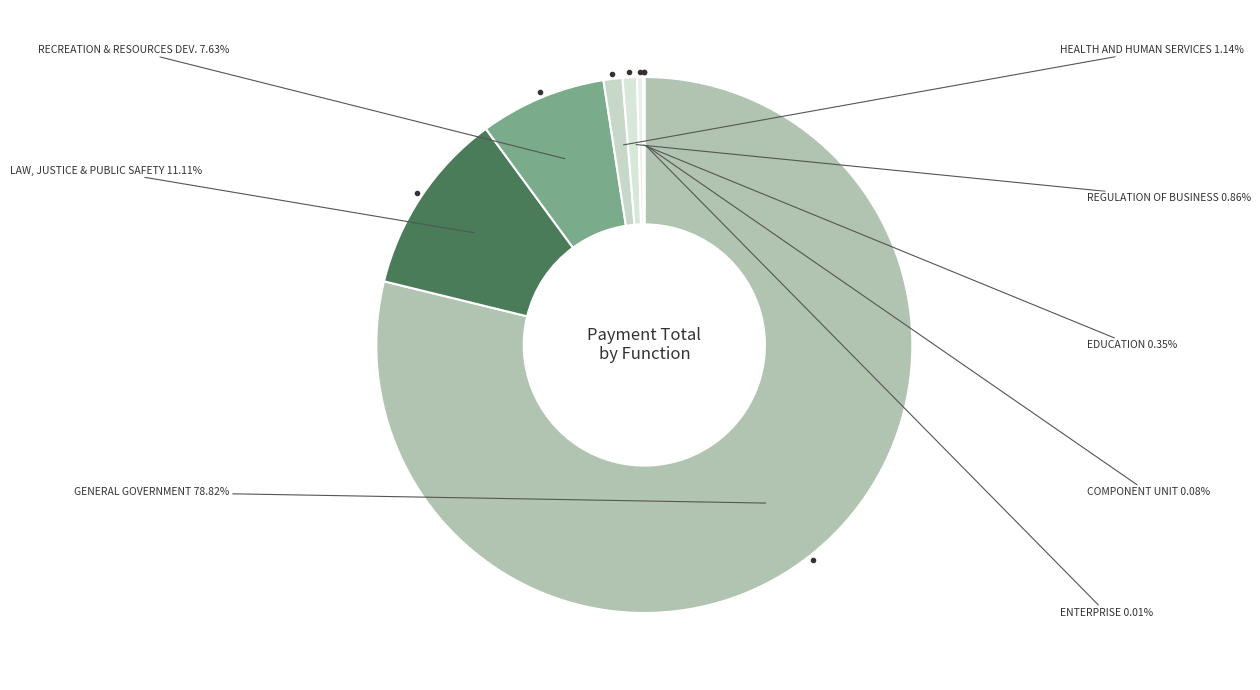

Count the number of slices in the pie.

8